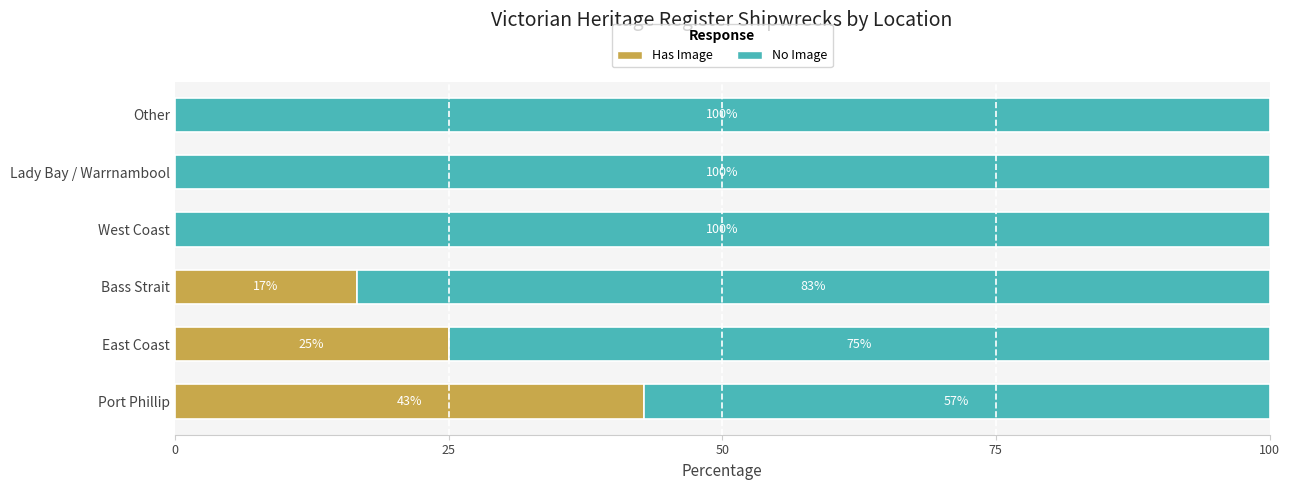

What are all the series names shown in the legend?

Has Image, No Image